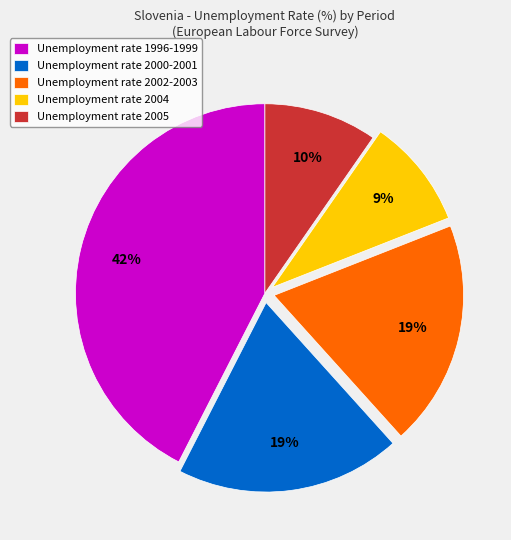

Is there any slice that represents more than half of the pie?

No